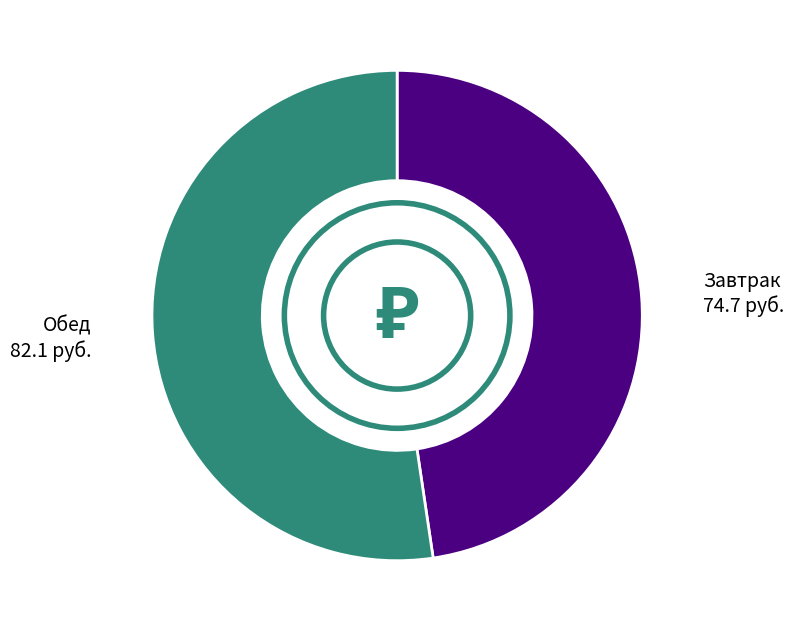

Does any single category account for the majority?

Yes